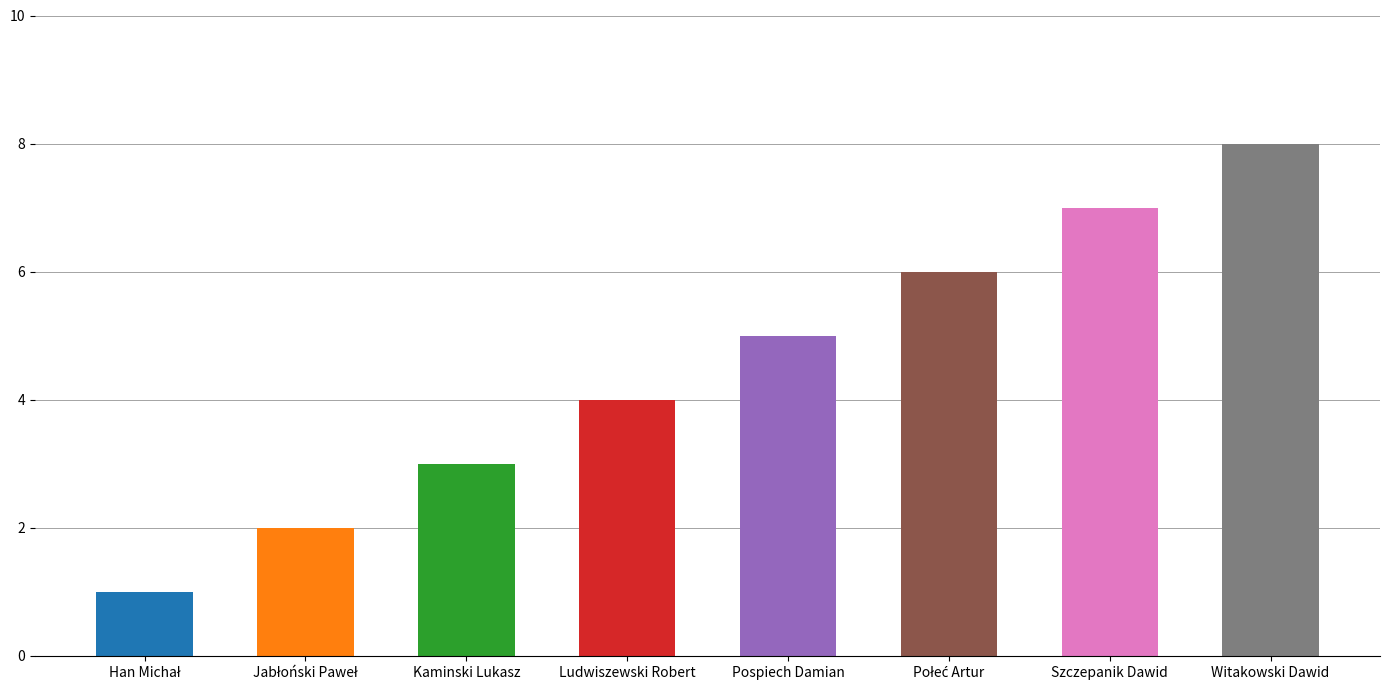

Reading left to right, transcribe all the data shown in this chart.

1	2	3	4	5	6	7	8